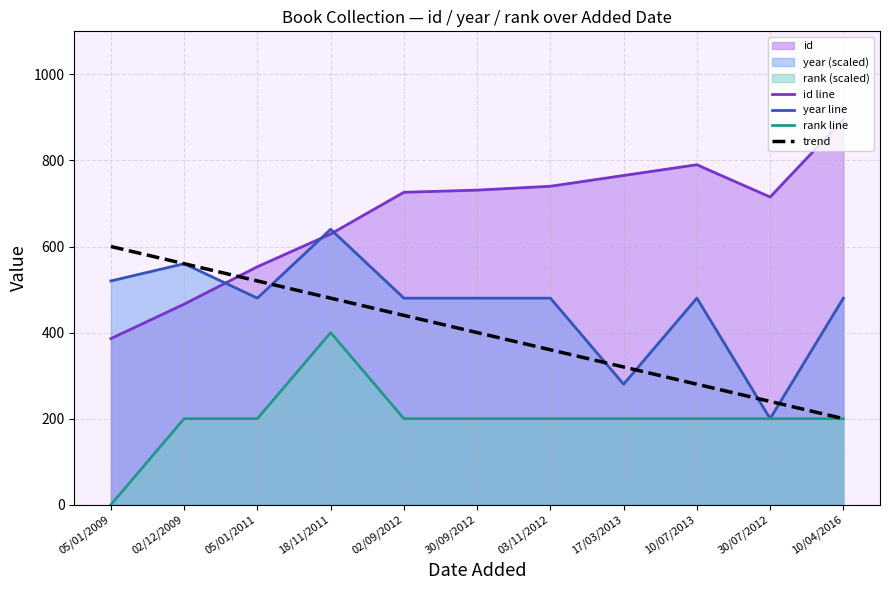

Between 02/12/2009 and 10/07/2013, which is larger?

10/07/2013